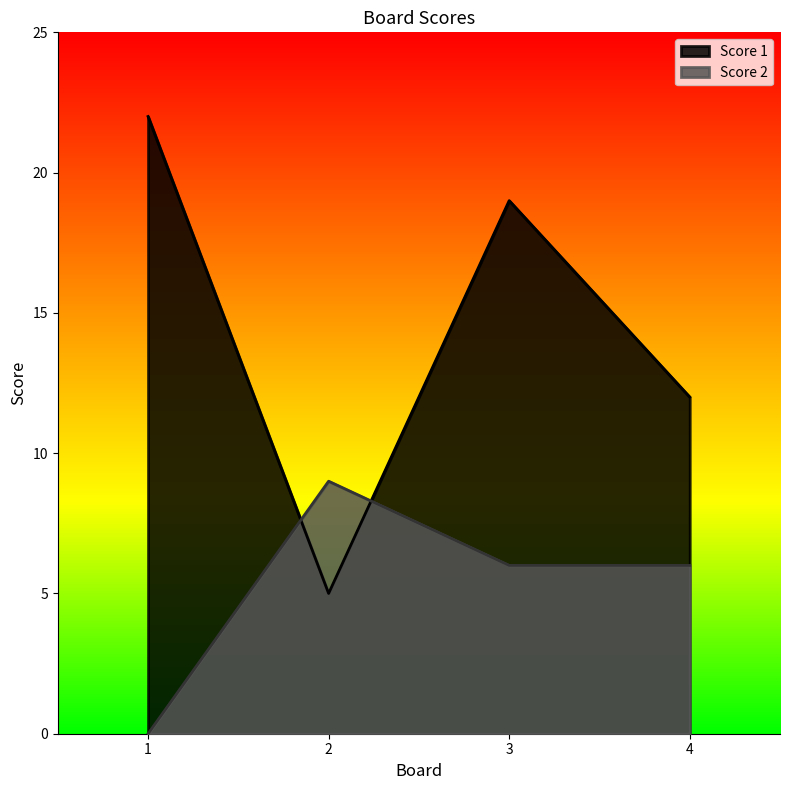

How many values in the Score 1 series exceed 19?

1